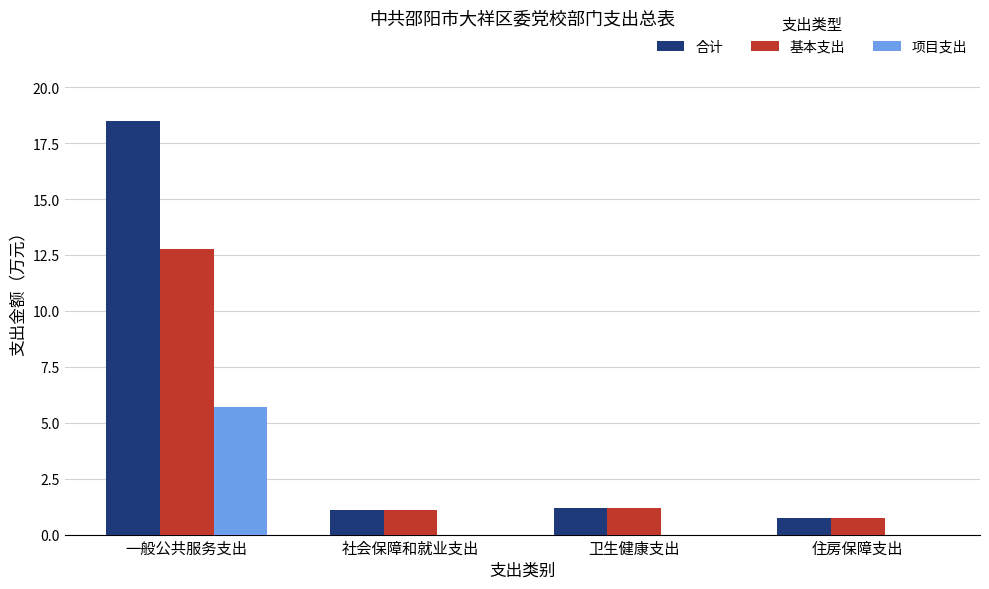

The value of 项目支出 at 卫生健康支出 is 2.9. True or false?

False